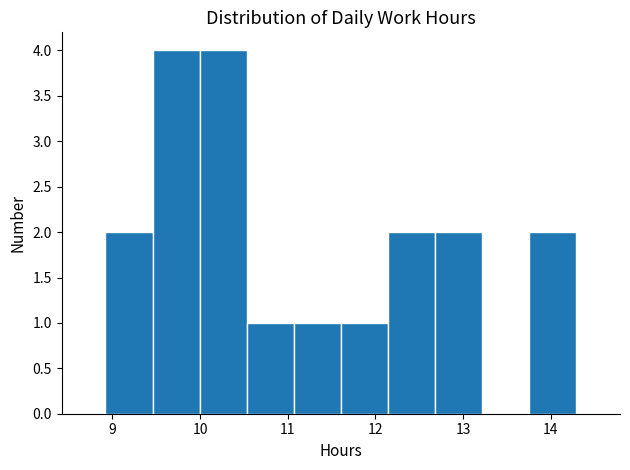

Reading left to right, transcribe this chart: for each bar, give the range it covers on the x-axis and its height. Neither the bar edges nor the heights are printed on the chart, so give them approximately, as read against the axes.

8.9 to 9.5: 2
9.5 to 10.0: 4
10.0 to 10.5: 4
10.5 to 11.1: 1
11.1 to 11.6: 1
11.6 to 12.1: 1
12.1 to 12.7: 2
12.7 to 13.2: 2
13.2 to 13.8: 0
13.8 to 14.3: 2